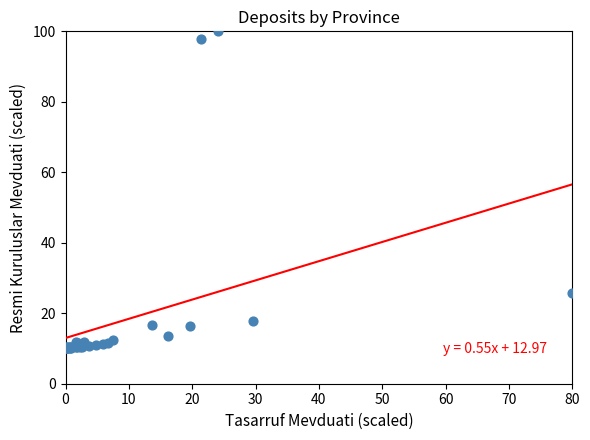

What Y value in the scatter plot is closest to 55?

25.7